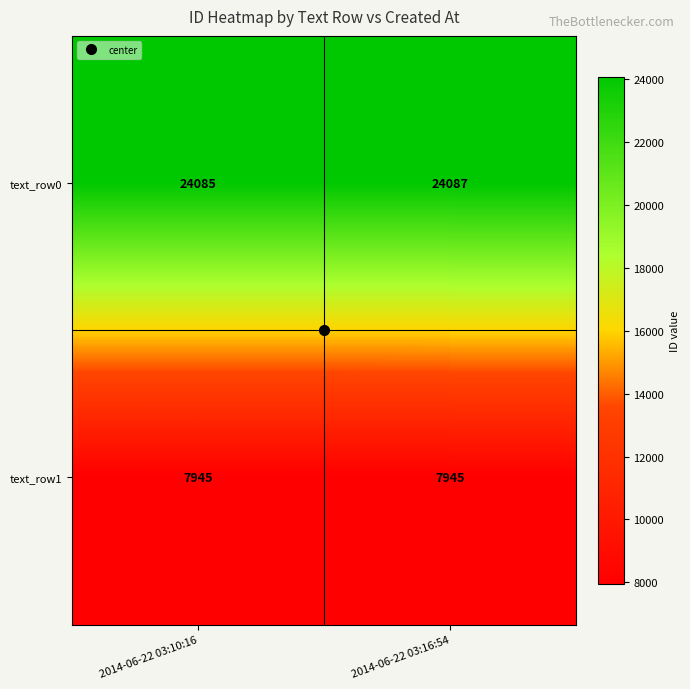

What is the approximate value of text_row1 at 2014-06-22 03:16:54?

7945